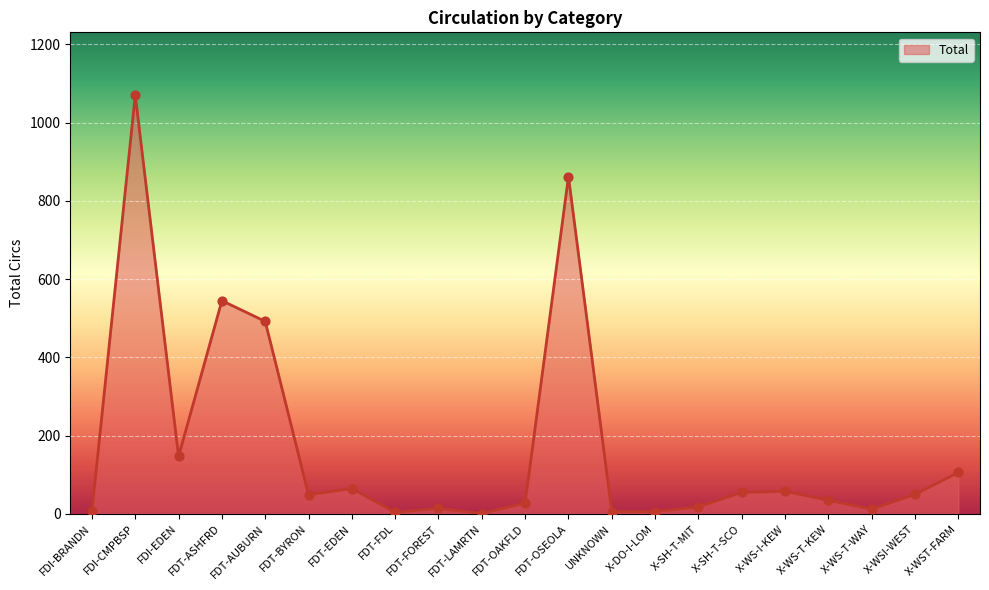

Between FDT-FOREST and FDT-OSEOLA, which is larger?

FDT-OSEOLA